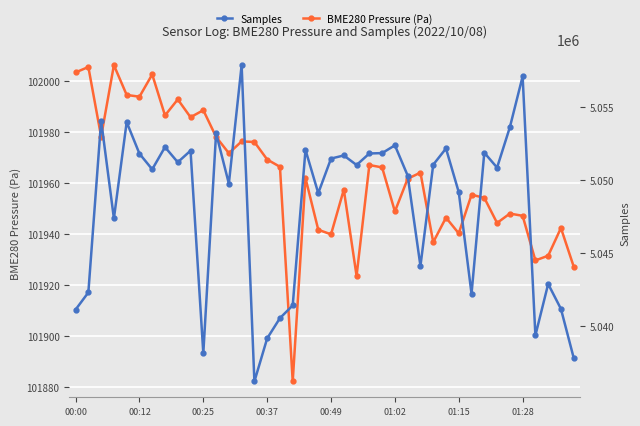

Rank the series at 31 from lowest to highest value.

BME280 Pressure (Pa), Samples